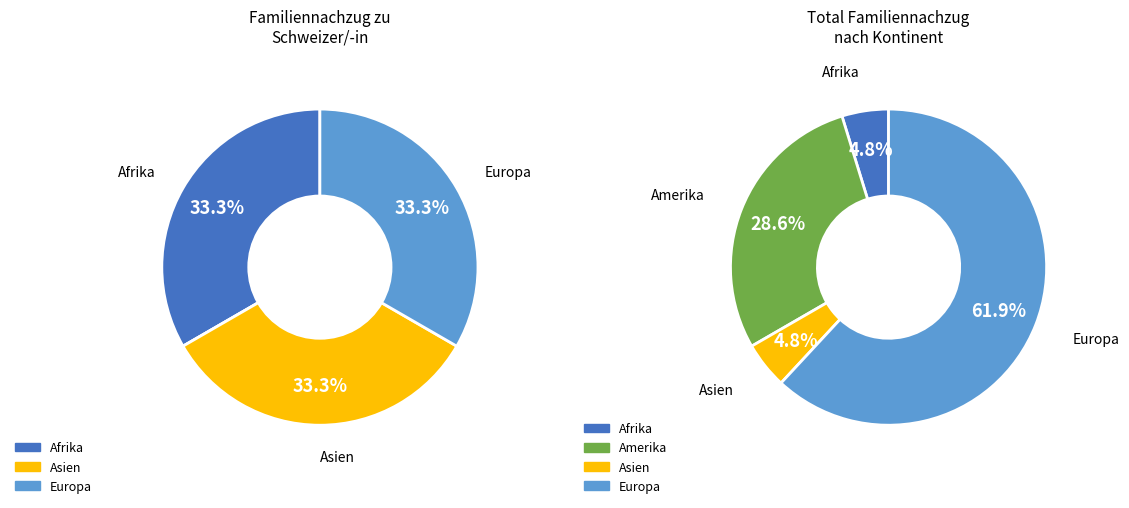

How many segments does this pie chart have?

4